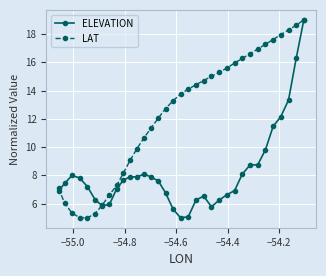

What is the average value of the ELEVATION series?

8.2